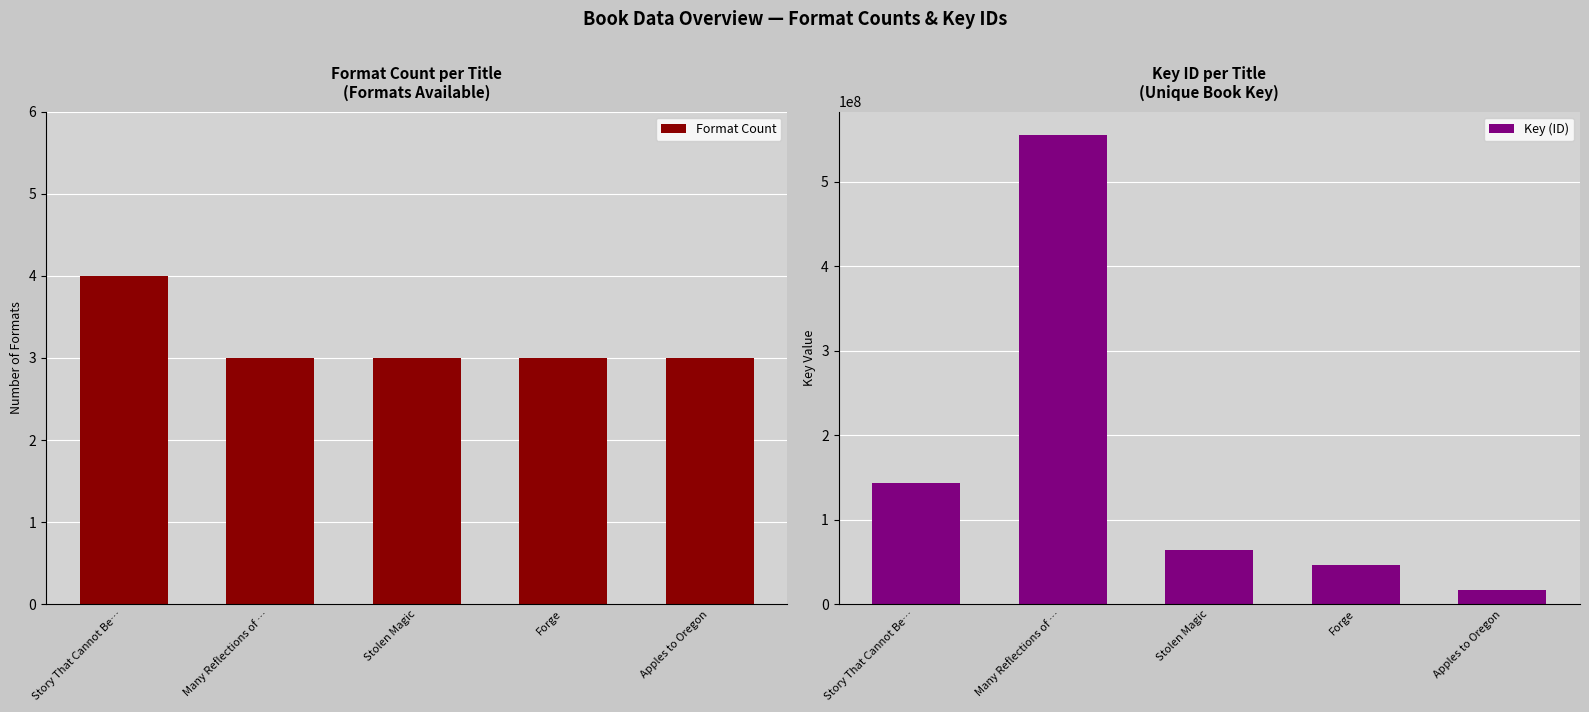

What are all the series names shown in the legend?

Format Count, Key (ID)